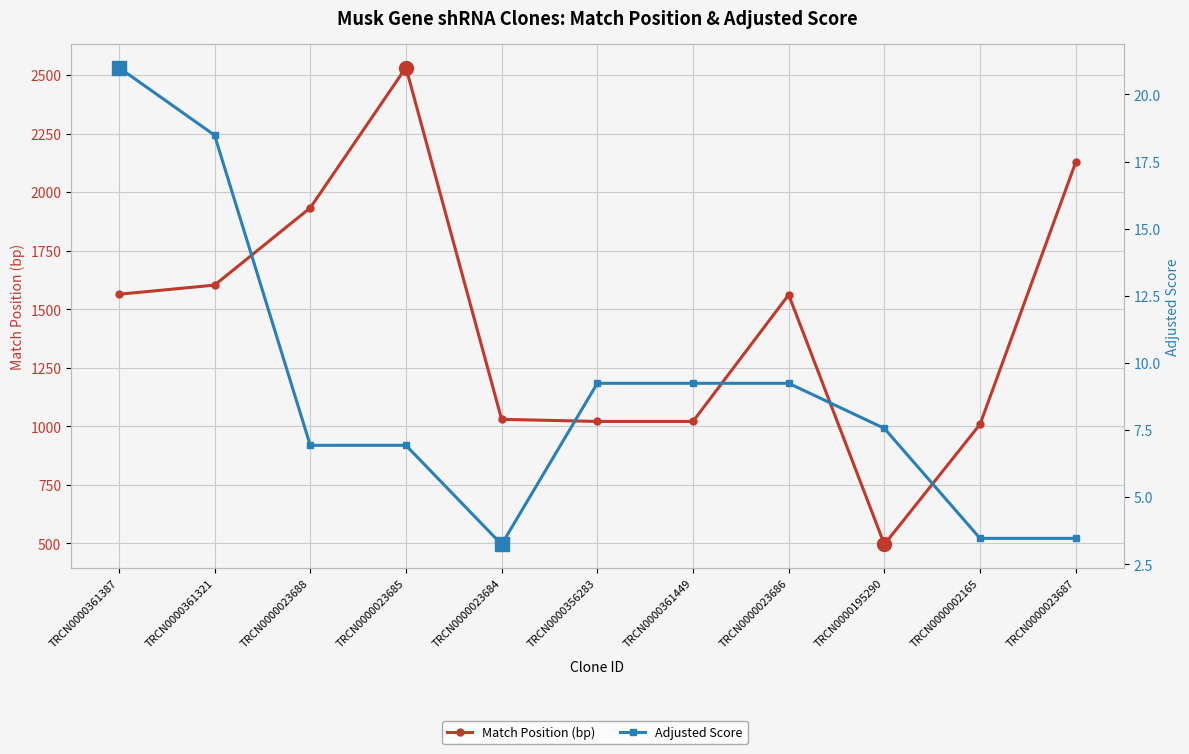

Which label corresponds to the largest value in the chart?

TRCN0000023685